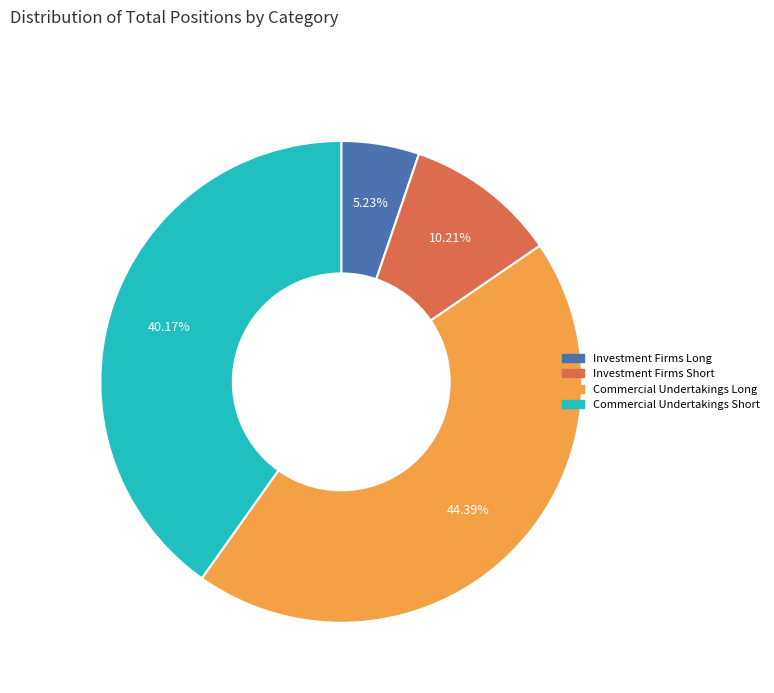

Is there any slice that represents more than half of the pie?

No